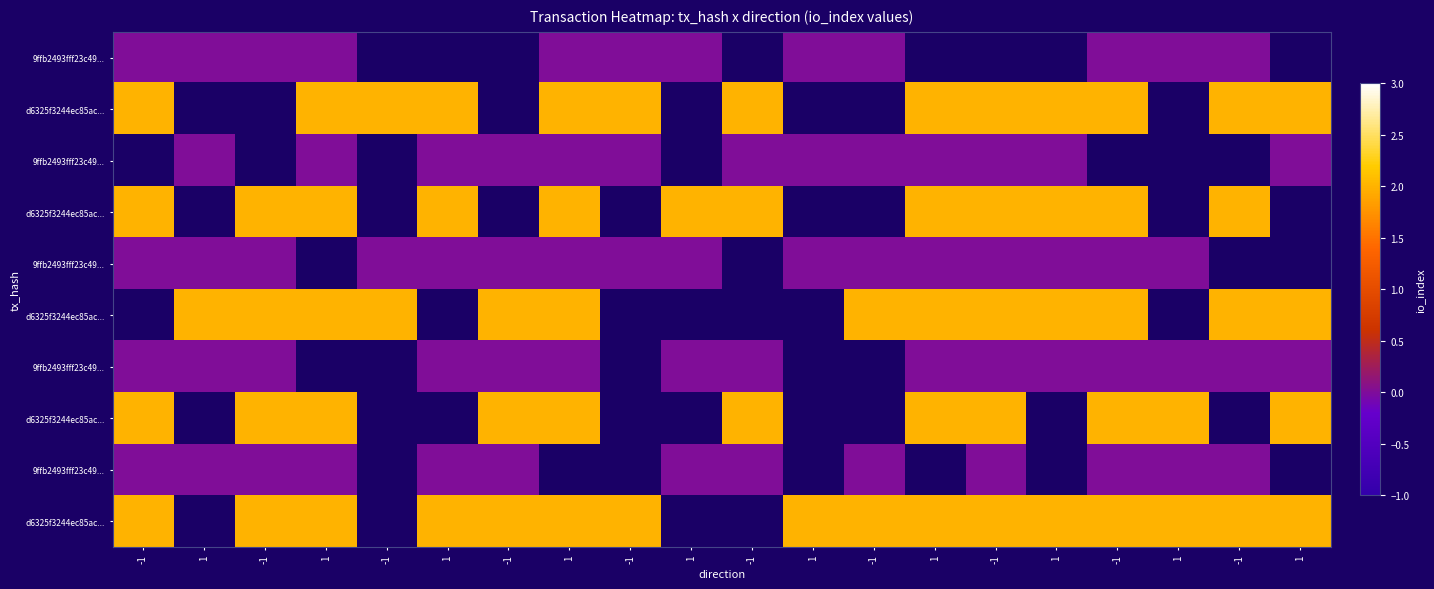

Between 1 and -1, which is larger?

-1